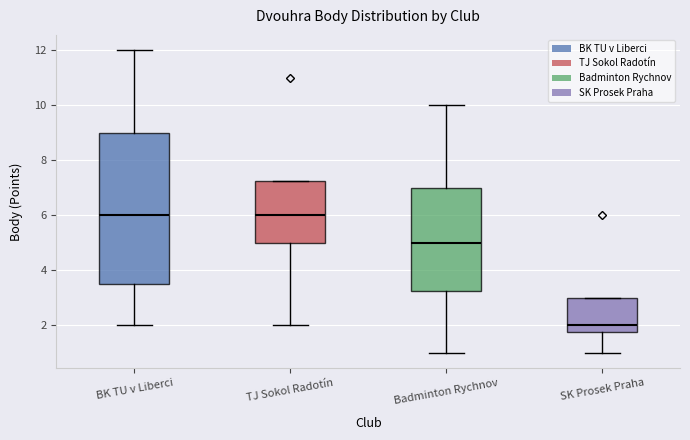

Which box has the lowest median line?

SK Prosek Praha